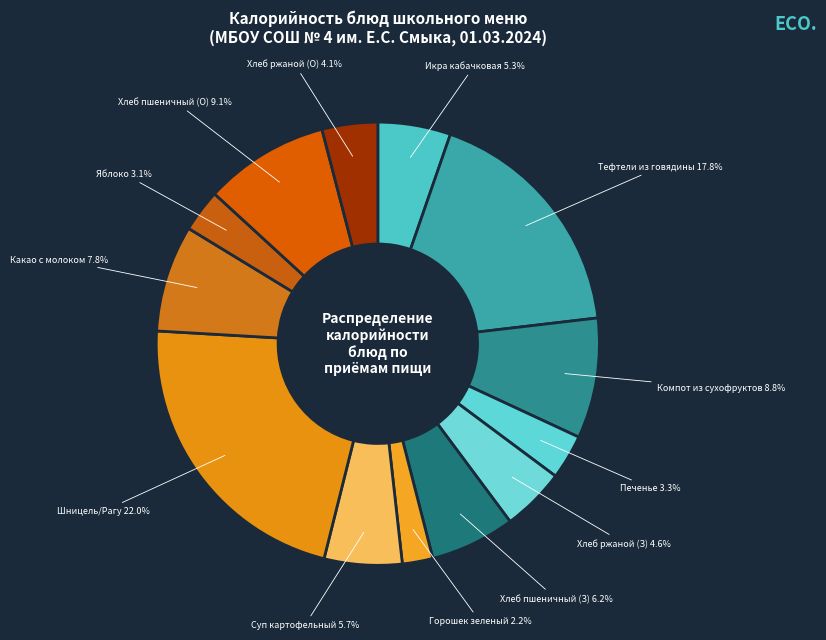

How many slices are in this pie chart?

13